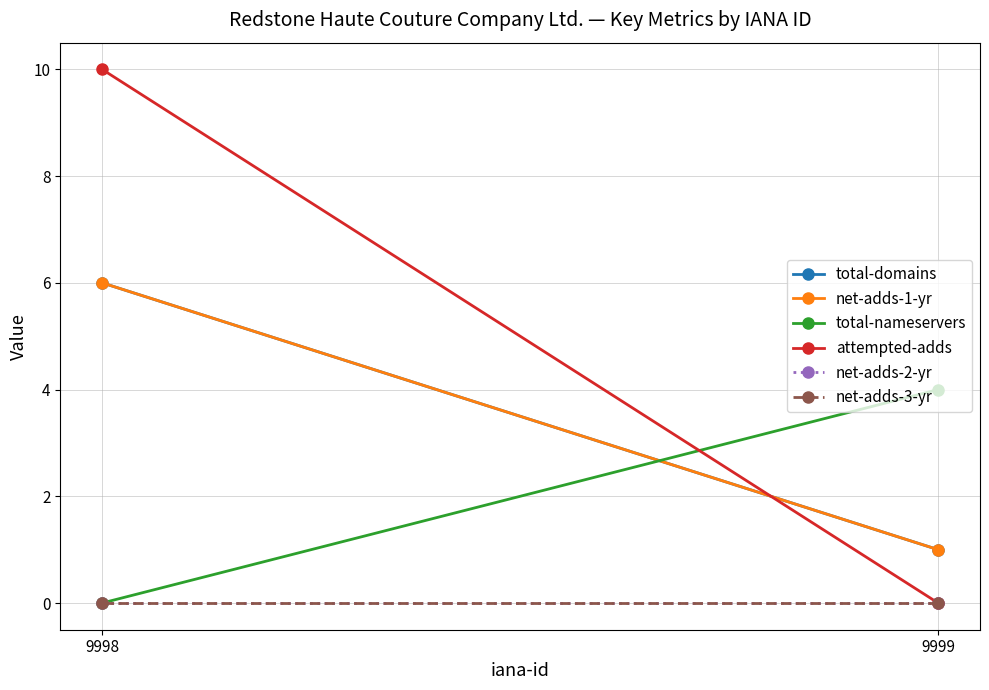

How many lines are shown in the chart?

6